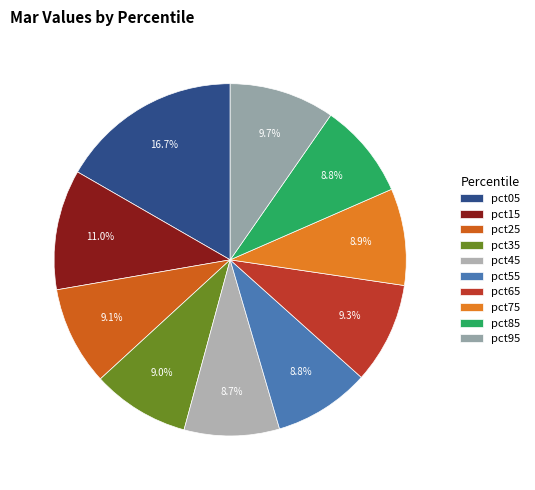

Which has a higher value, pct05 or pct75?

pct05